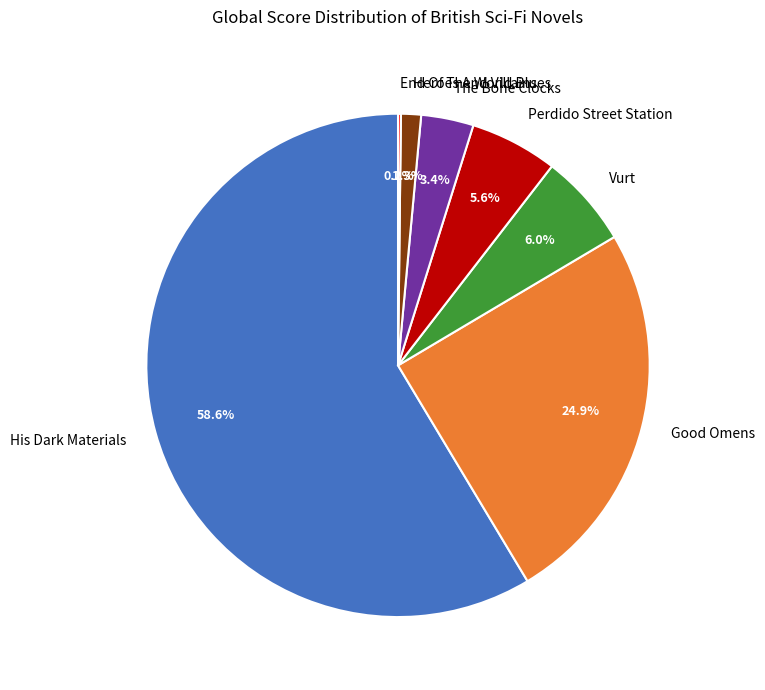

What percentage is the Good Omens slice, to the nearest percent?

25%